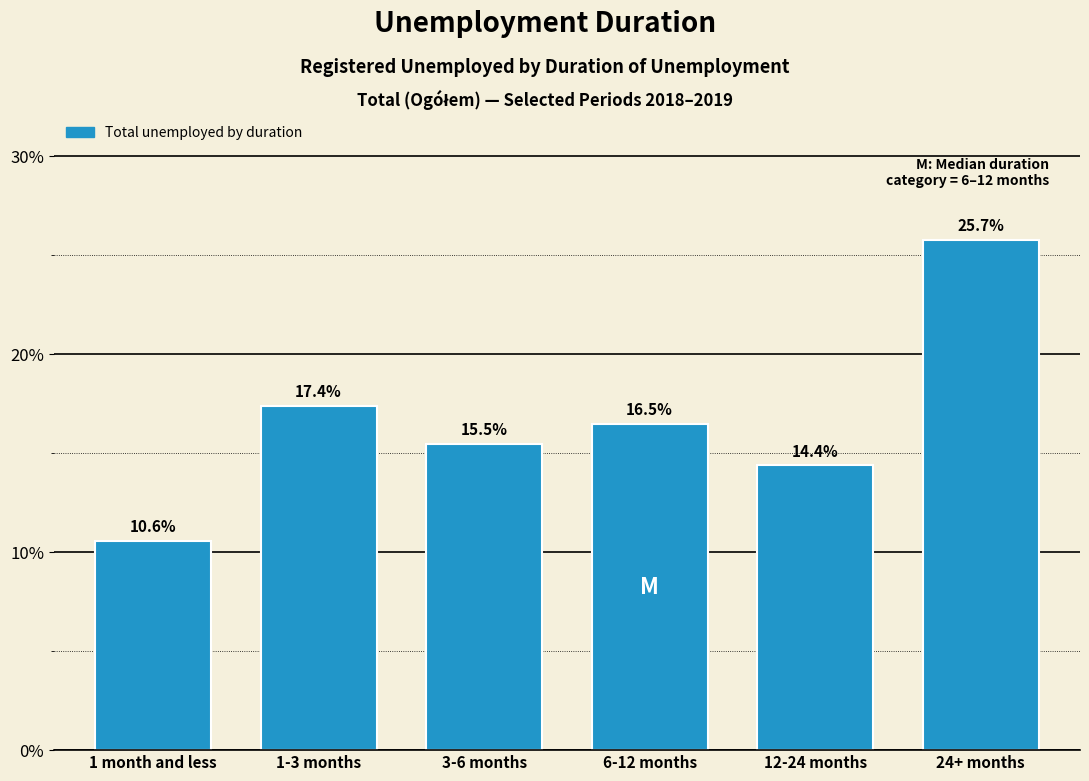

Reading left to right, list all the values displayed in this chart.

1 month and less=10.6	1-3 months=17.4	3-6 months=15.5	6-12 months=16.5	12-24 months=14.4	24+ months=25.7